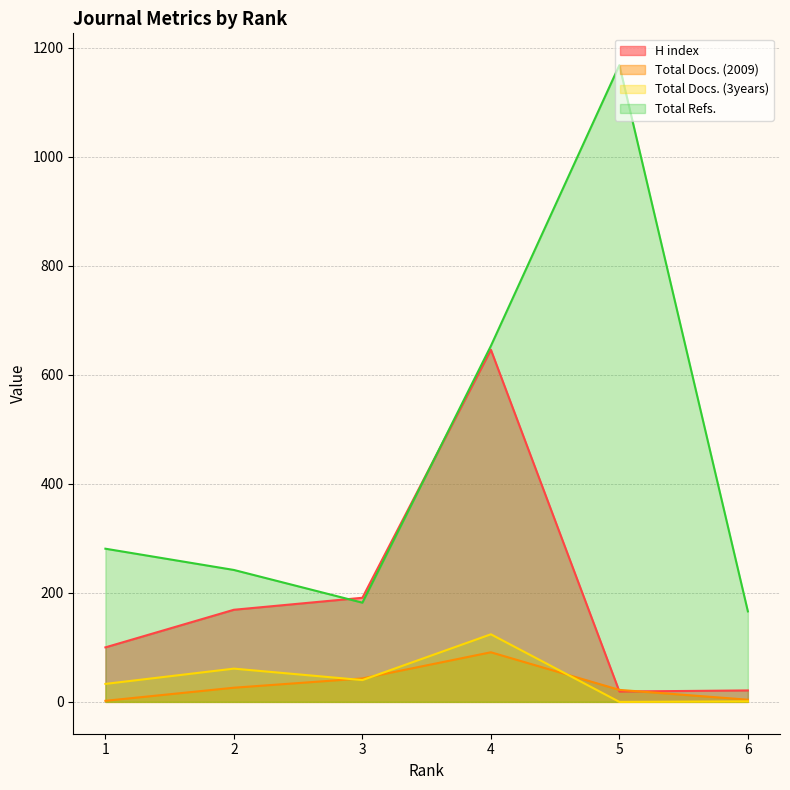

Reading left to right, what are all the values shown in this chart?

H index: 1=100	2=169	3=191	4=646	5=19	6=21
Total Docs. (2009): 1=2	2=26	3=43	4=91	5=22	6=4
Total Docs. (3years): 1=33	2=61	3=40	4=124	5=0	6=1
Total Refs.: 1=281	2=242	3=182	4=653	5=1168	6=166